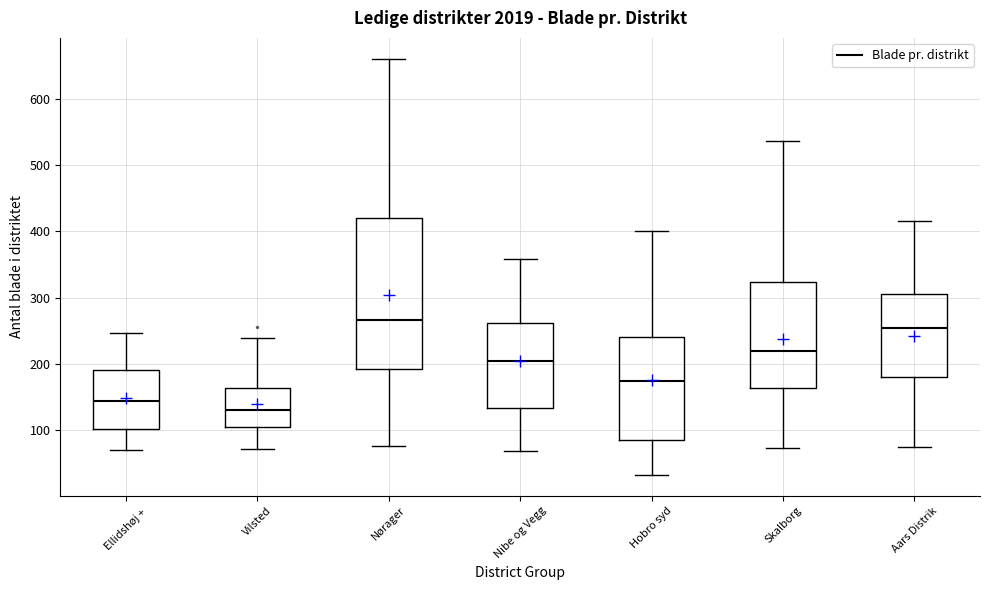

Which box is the tallest, from its lower edge to its upper edge?

Nørager